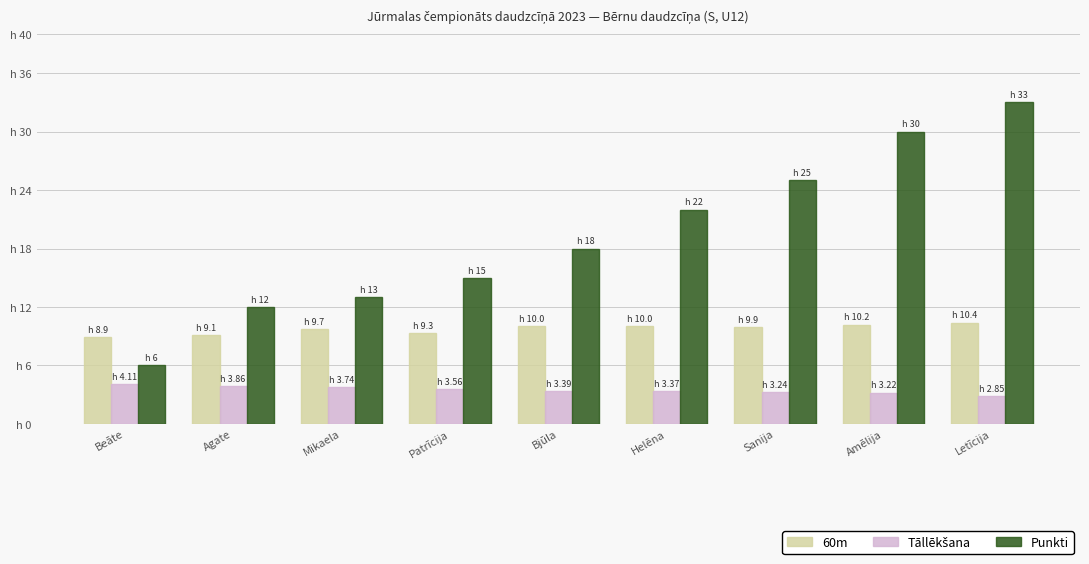

Rank the series by their maximum value, from lowest to highest.

Tāllēkšana, 60m, Punkti